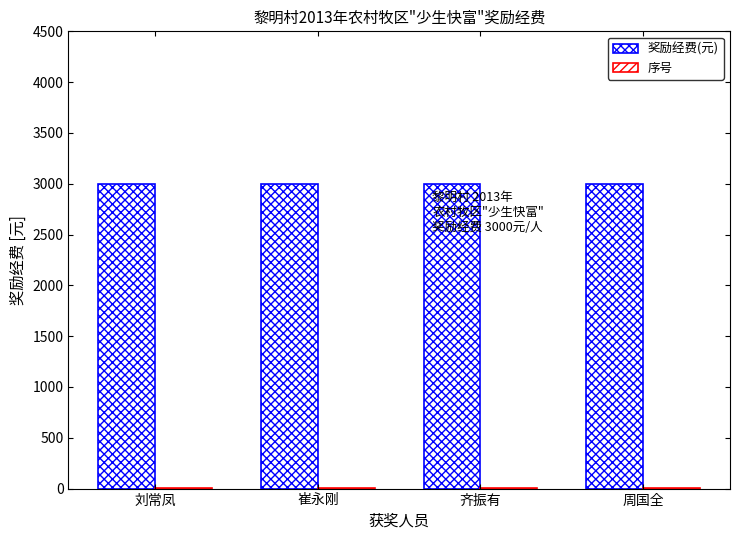

What is the average value of the 序号 series?

2